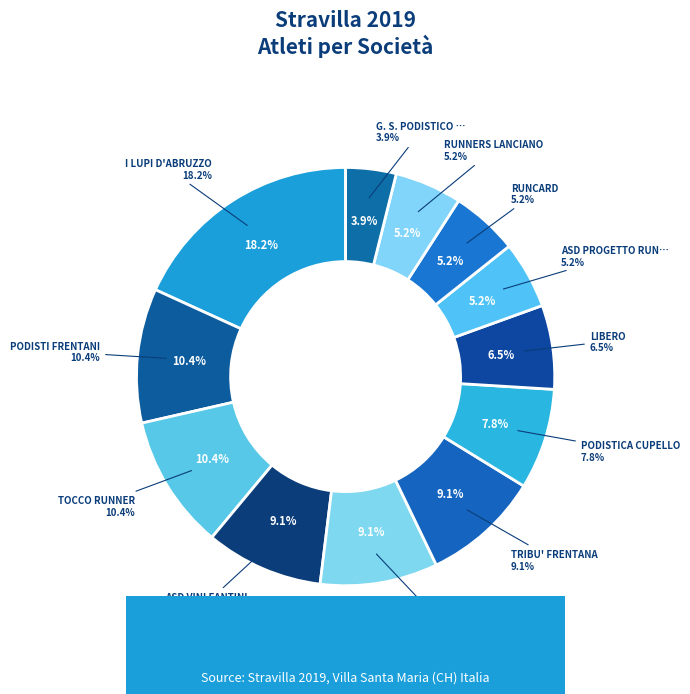

Is it true that PODISTI FRENTANI is 10% of the pie?

True